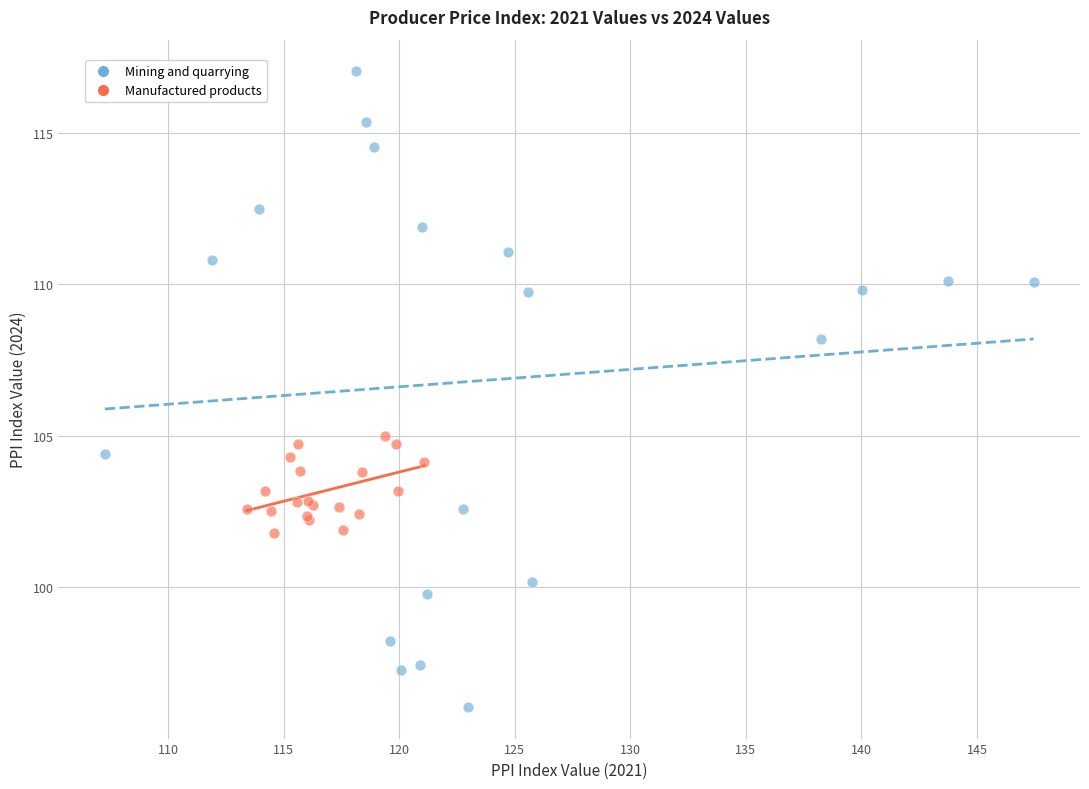

What are all the series names shown in the legend?

Mining and quarrying, Manufactured products